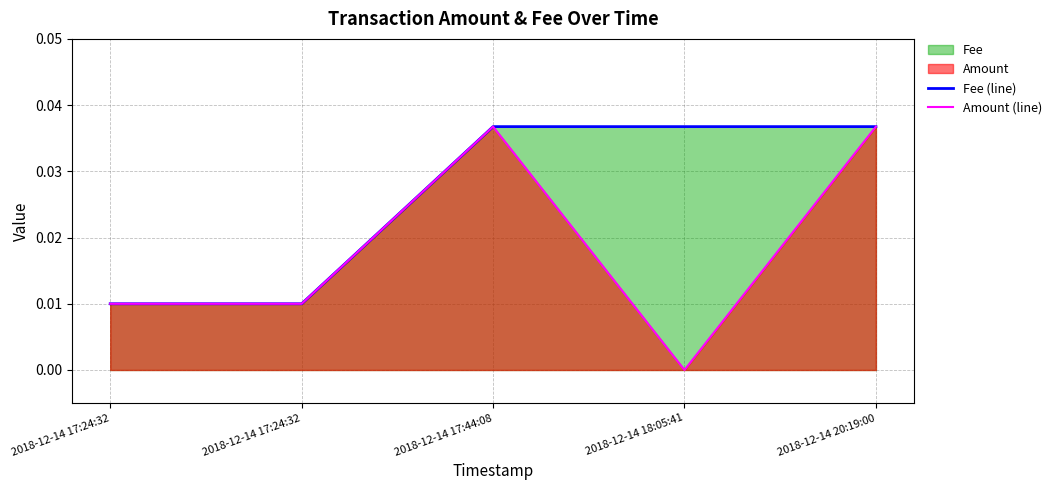

True or false: Fee (line) has more than 2 interior local peaks.

False